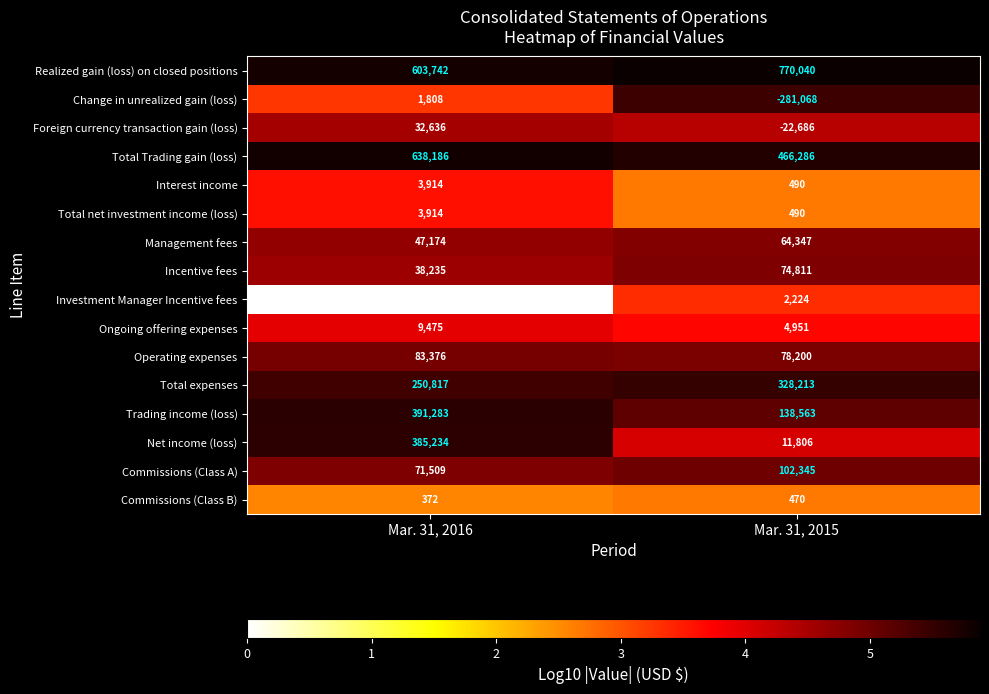

What is the maximum value shown in the chart?

770040